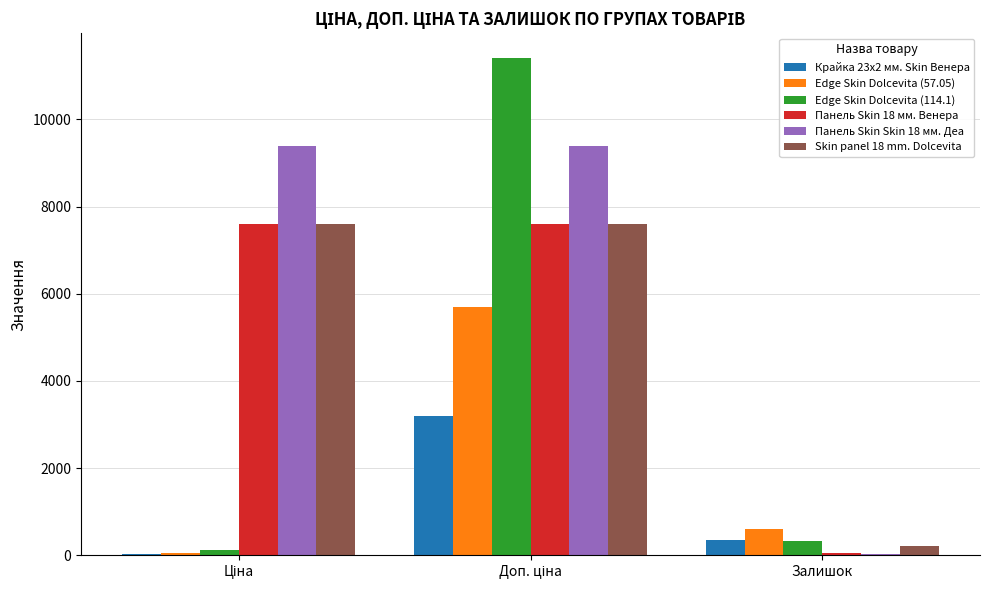

Does the chart contain stacked bars?

No